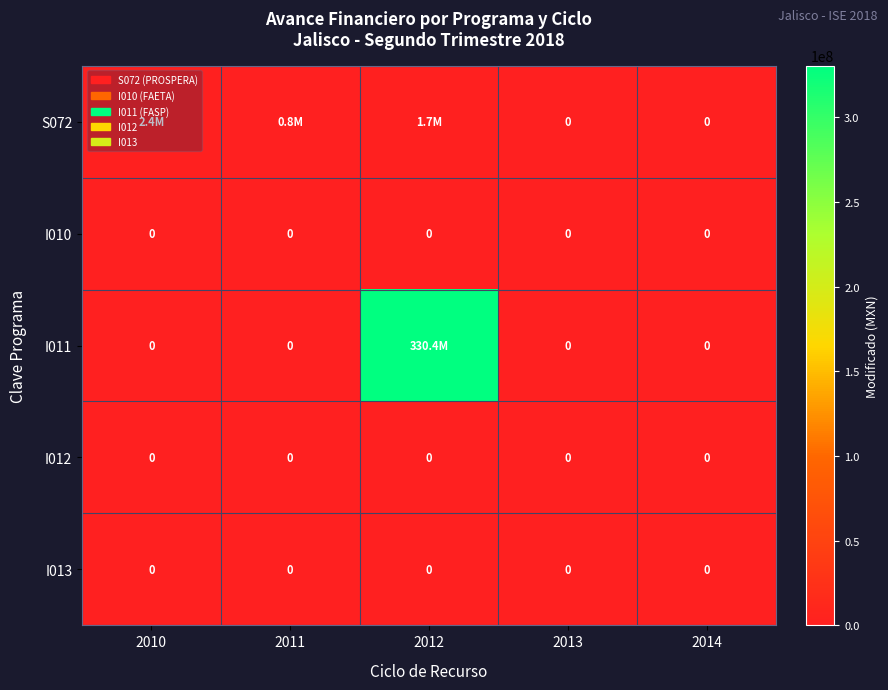

Rank the series by their maximum value, from lowest to highest.

I010, I012, I013, S072, I011